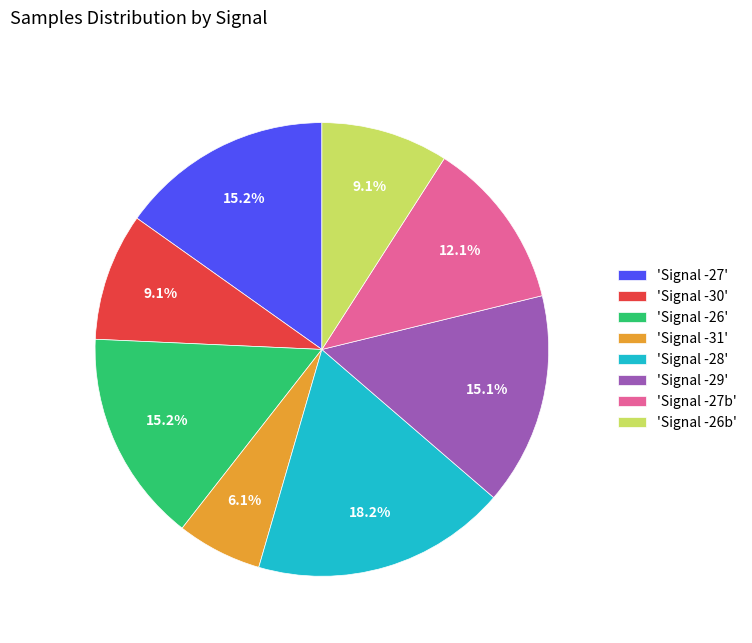

Count the number of slices in the pie.

8